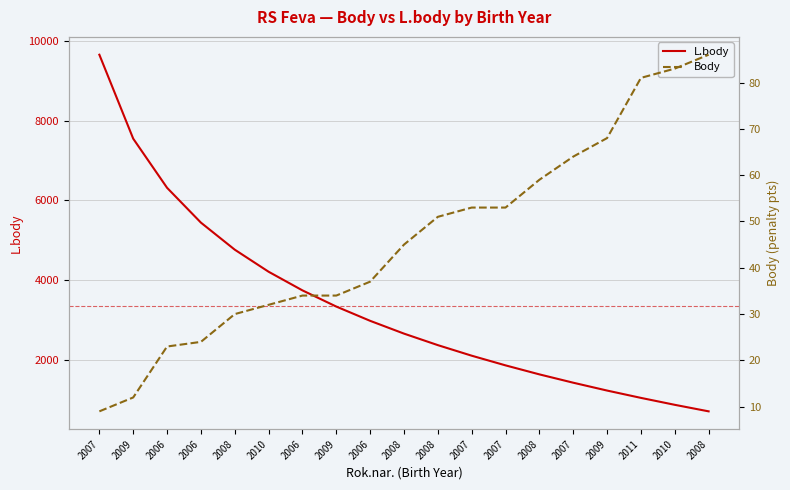

What is the value of the L.body point at the 5th from the left?

4765